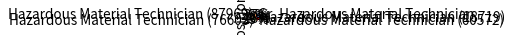

Which has a higher value, Sr. Hazardous Material Technician or Hazardous Material Technician (87969)?

Sr. Hazardous Material Technician